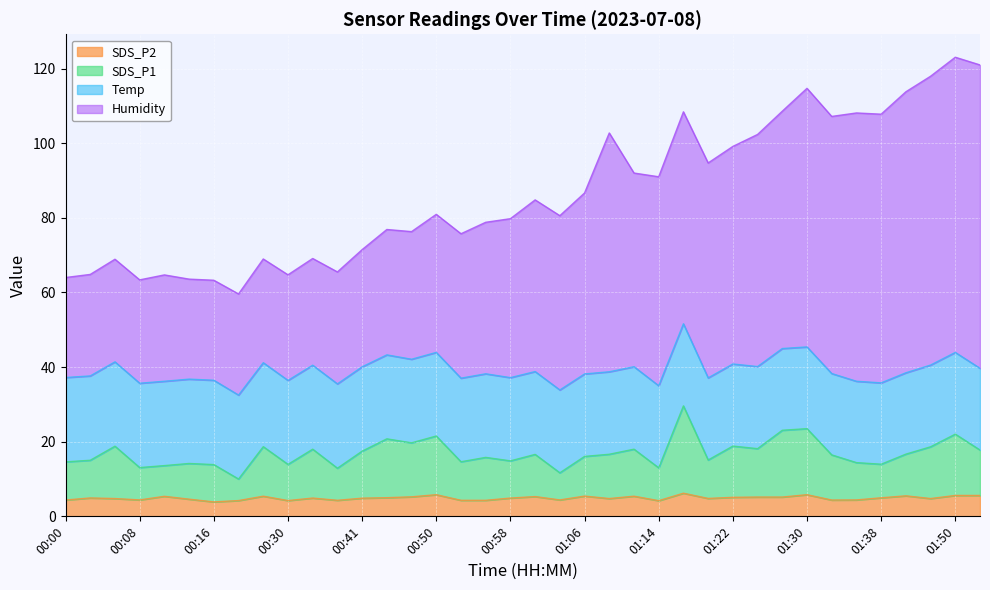

Is it true that SDS_P2 equals 5.6 at 01:50?

True